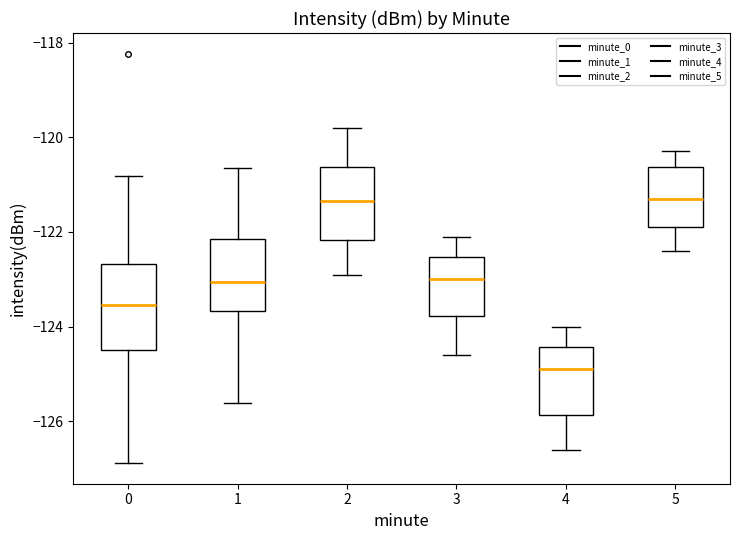

Reading left to right, read every box against the y-axis: the position of its median line, the range the box covers, and the ends of its whiskers. The values are not printed on the chart, so give them approximately, as read against the axis.

0: median -123.6, box -124.4 to -122.6, whiskers -126.8 to -120.8
1: median -123.0, box -123.6 to -122.2, whiskers -125.6 to -120.6
2: median -121.4, box -122.2 to -120.6, whiskers -122.8 to -119.8
3: median -123.0, box -123.8 to -122.6, whiskers -124.6 to -122.0
4: median -124.8, box -125.8 to -124.4, whiskers -126.6 to -124.0
5: median -121.2, box -121.8 to -120.6, whiskers -122.4 to -120.2